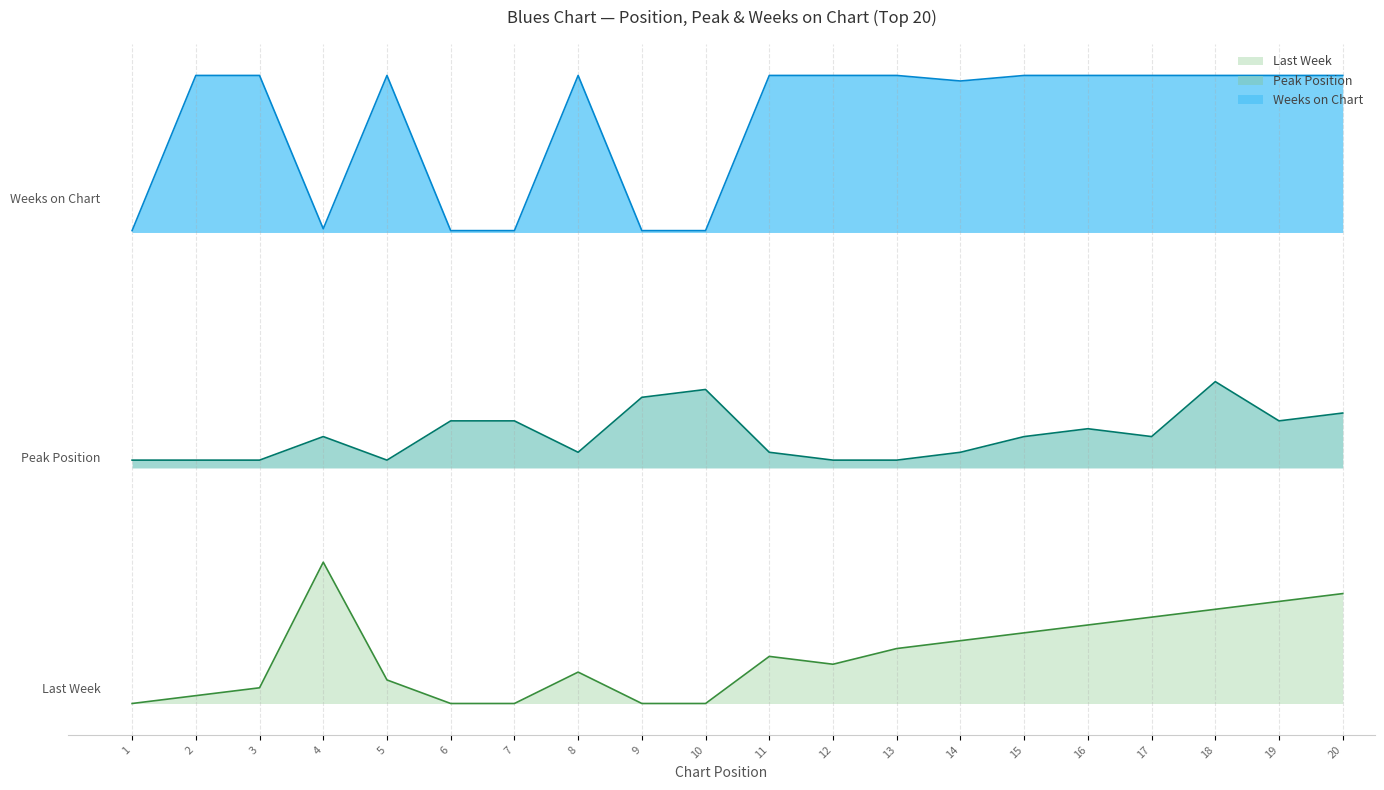

How many data points does each series have?

20